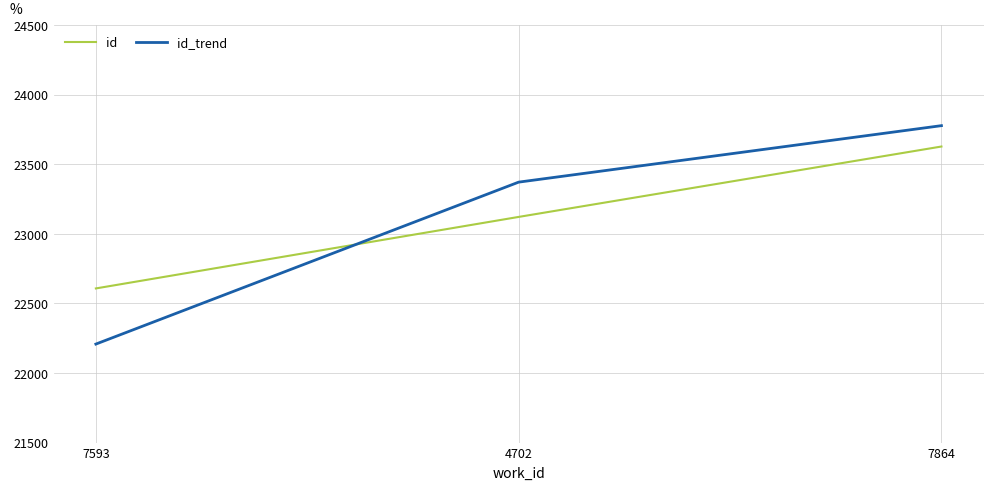

Is it true that id equals 35010 at 7593?

False